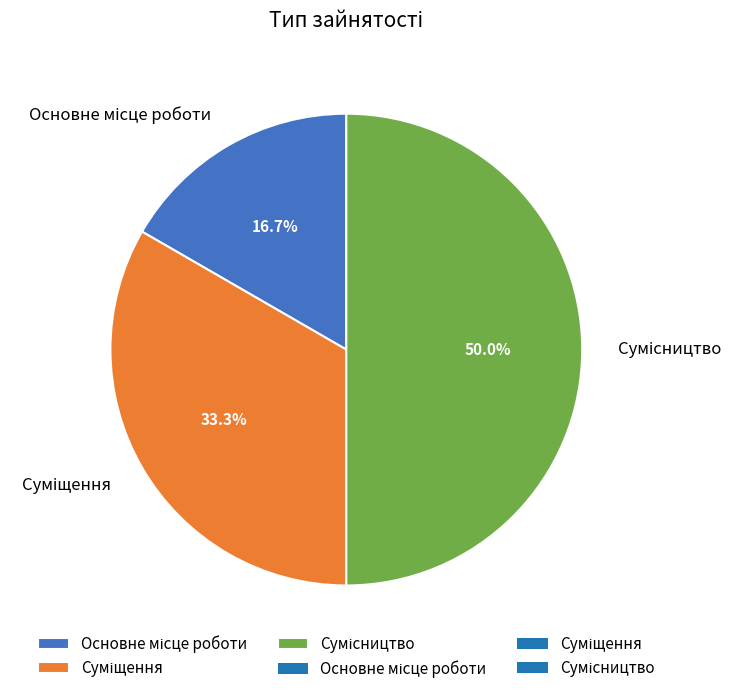

What is the ratio of the value at Сумісництво to the value at Основне місце роботи?

3.0